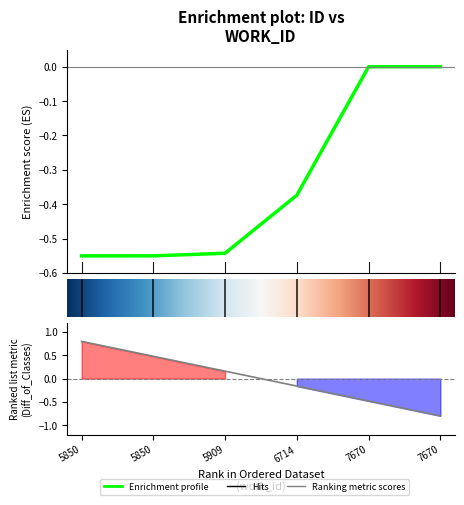

Reading left to right, list all the values displayed in this chart.

-0.6	-0.5	-0.5	-0.4	-0.0	0.0